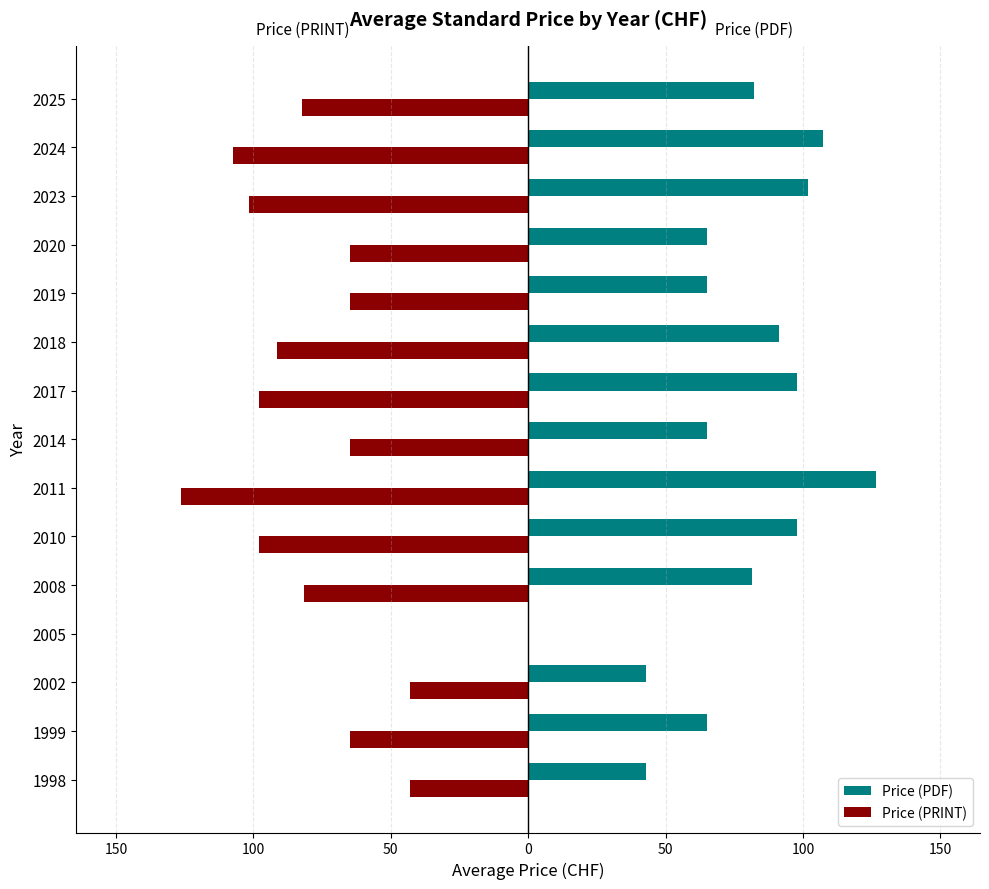

What are all the series names shown in the legend?

Price (PDF), Price (PRINT)